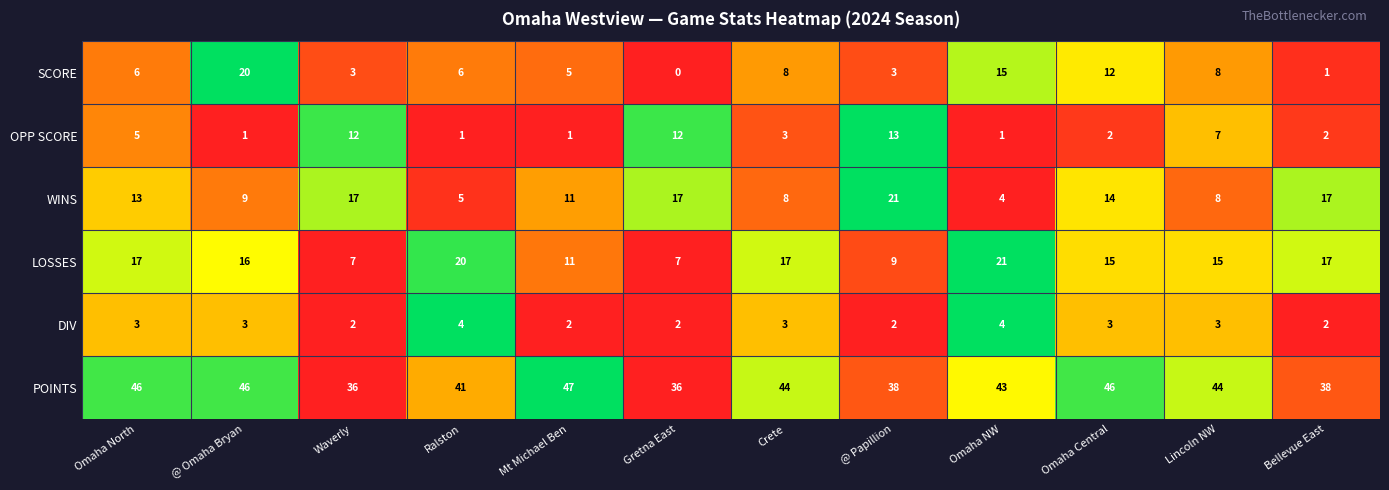

How many values in the WINS series are below 13?

6